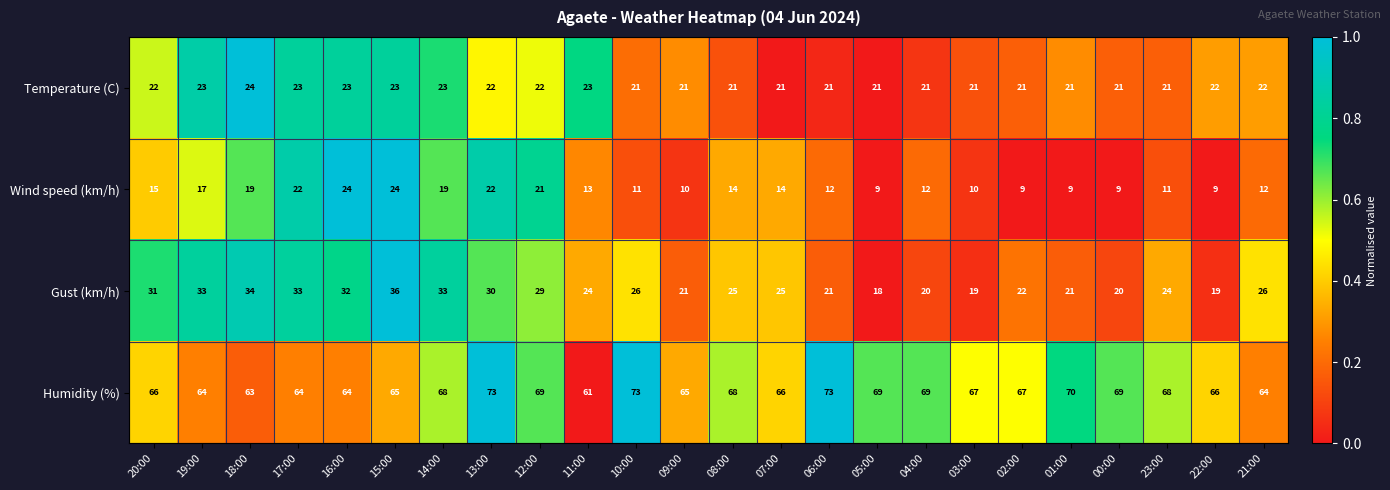

What is the average value of the Gust (km/h) series?

26